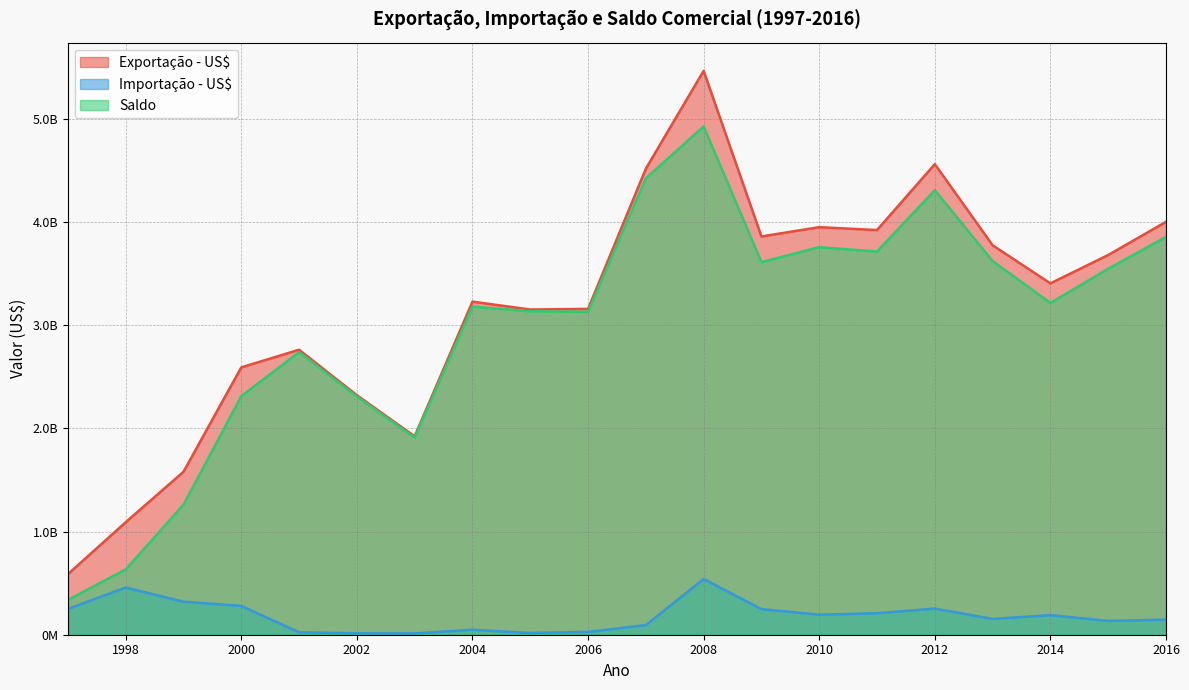

True or false: Exportação - US$ and Importação - US$ cross at least once.

False